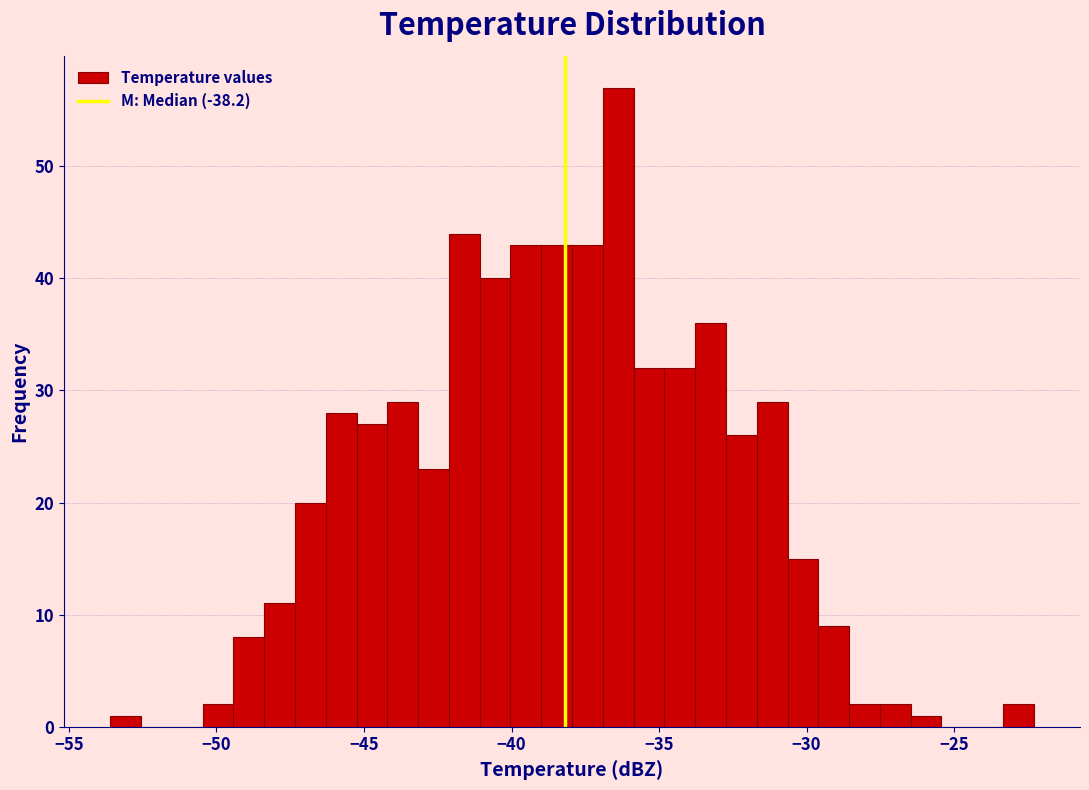

Read against the x-axis, roughly where is the centre of the tallest bar?

-36.5